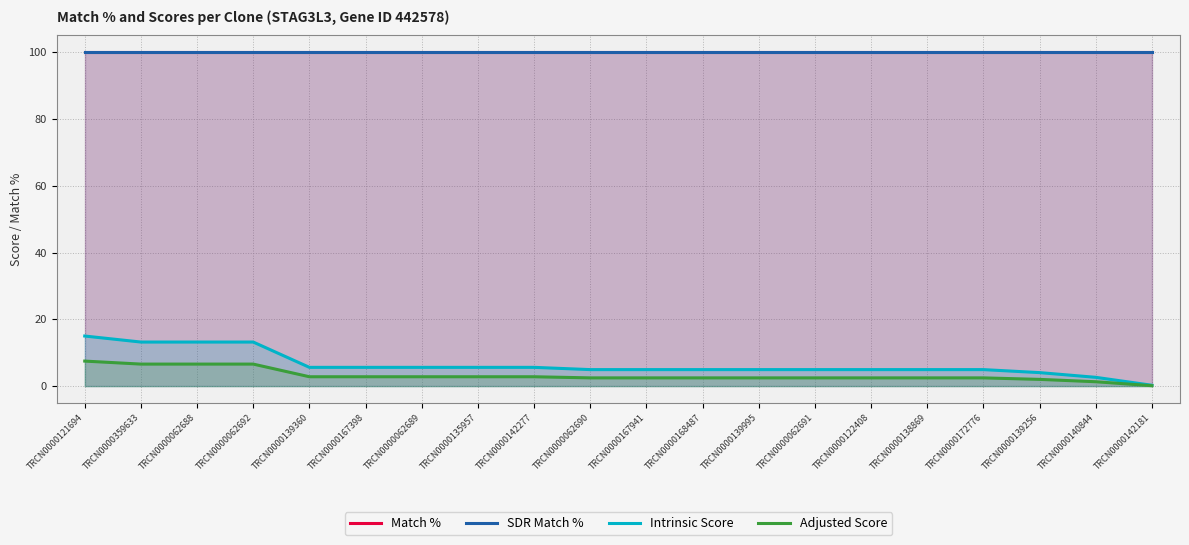

Is it true that SDR Match % equals 100.0 at TRCN0000122408?

True